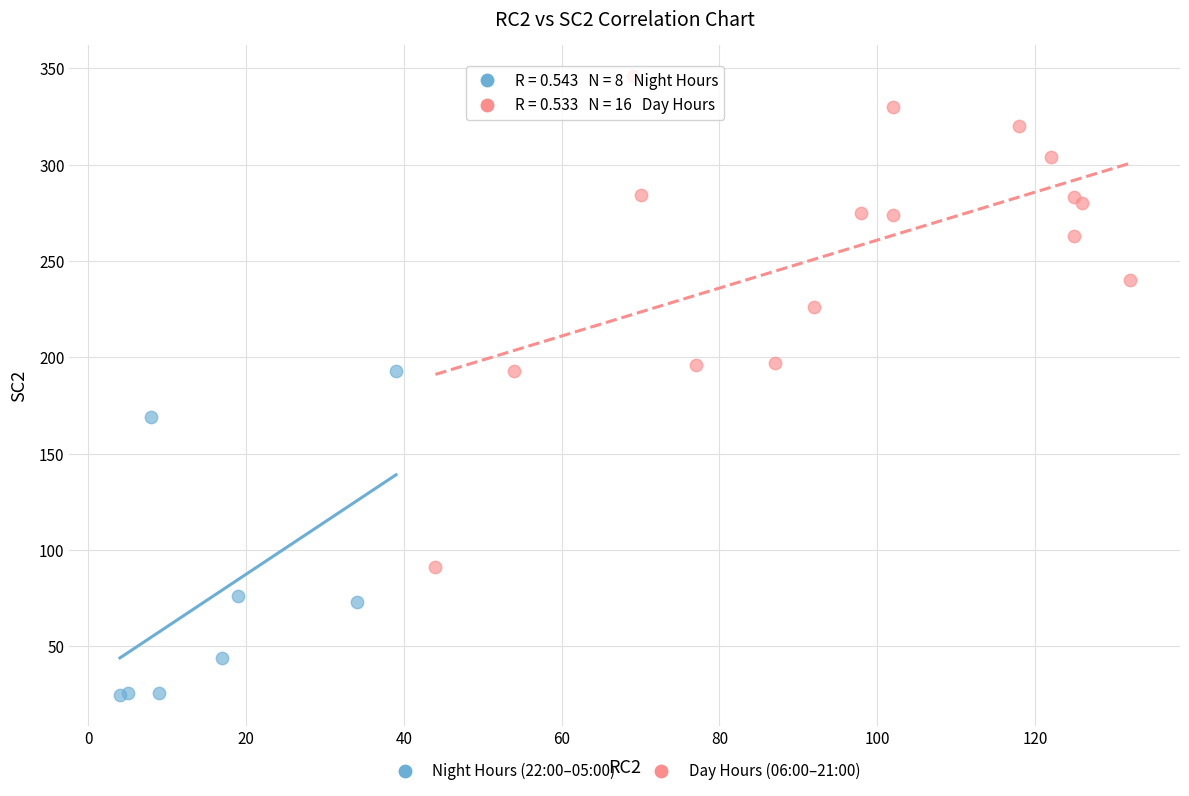

Which series has the largest Y range (max minus min)?

Day Hours (06:00–21:00)